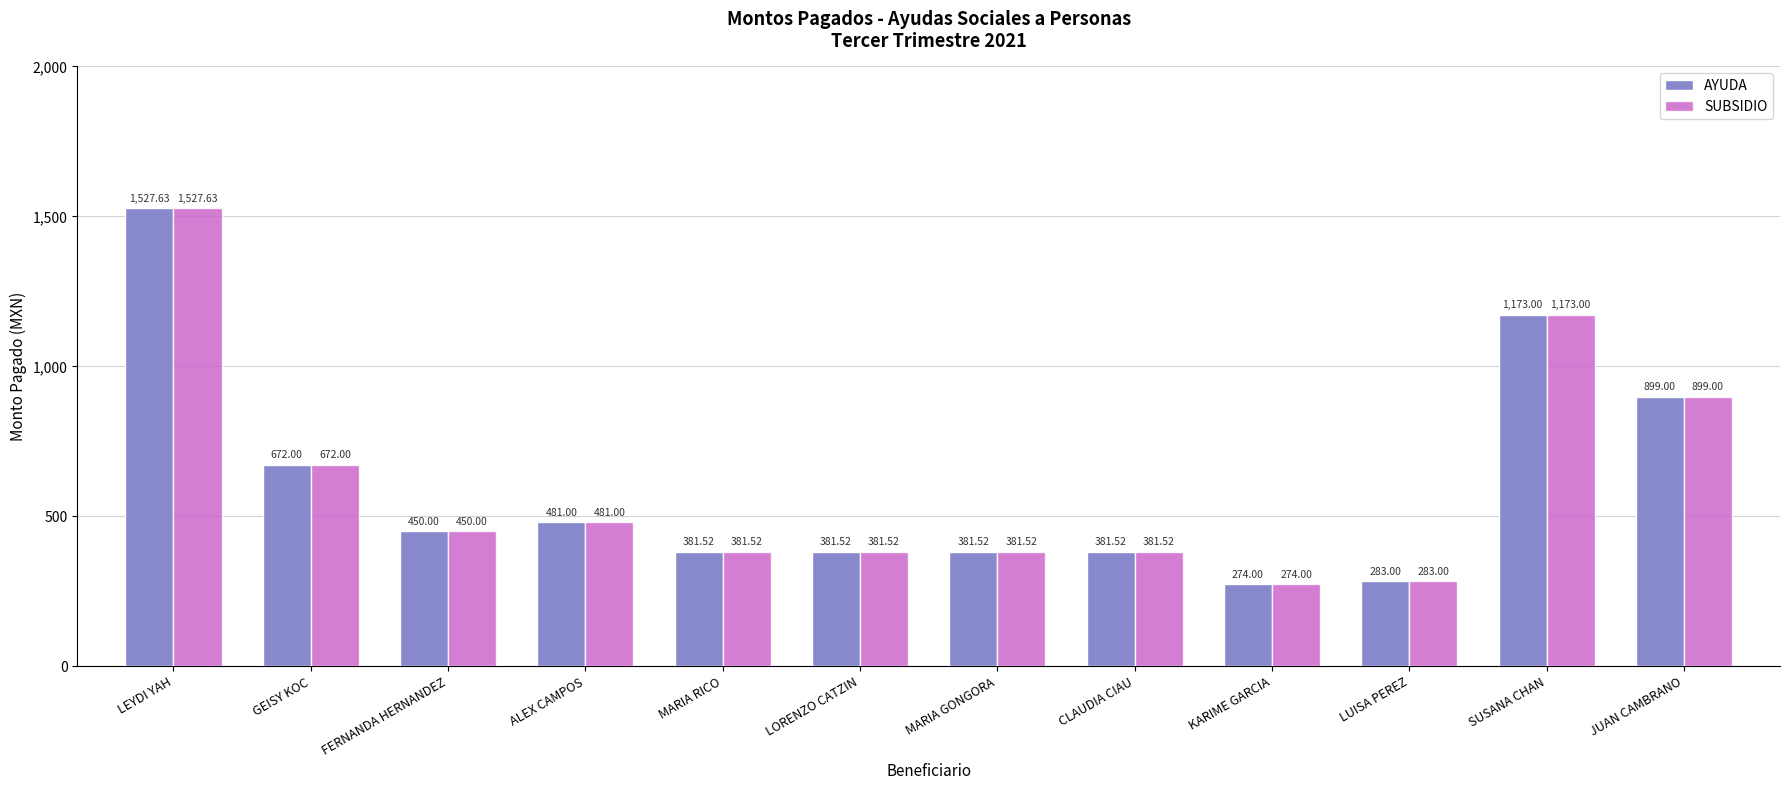

Where is AYUDA nearest to the value 900?

JUAN CAMBRANO